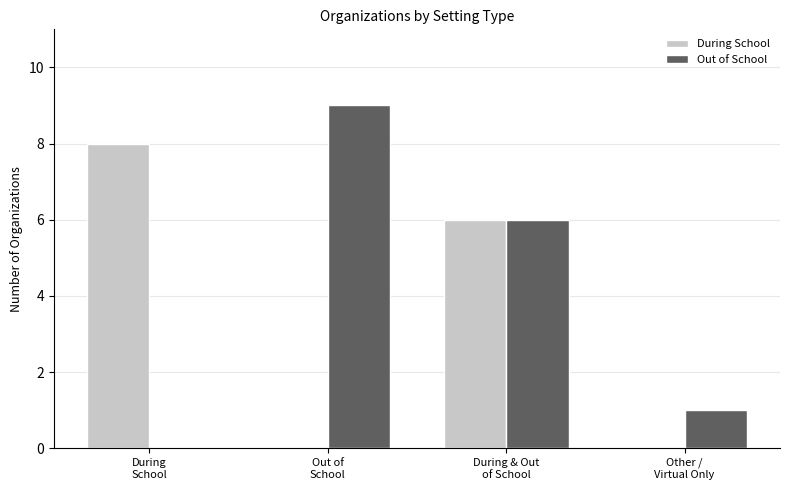

What is the sum of the Out of School values at Out of
School and During & Out
of School?

15